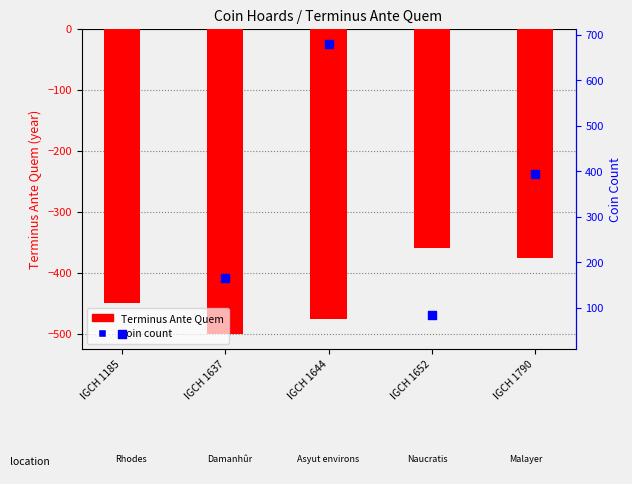

At how many categories does at least one series exceed -346?

5